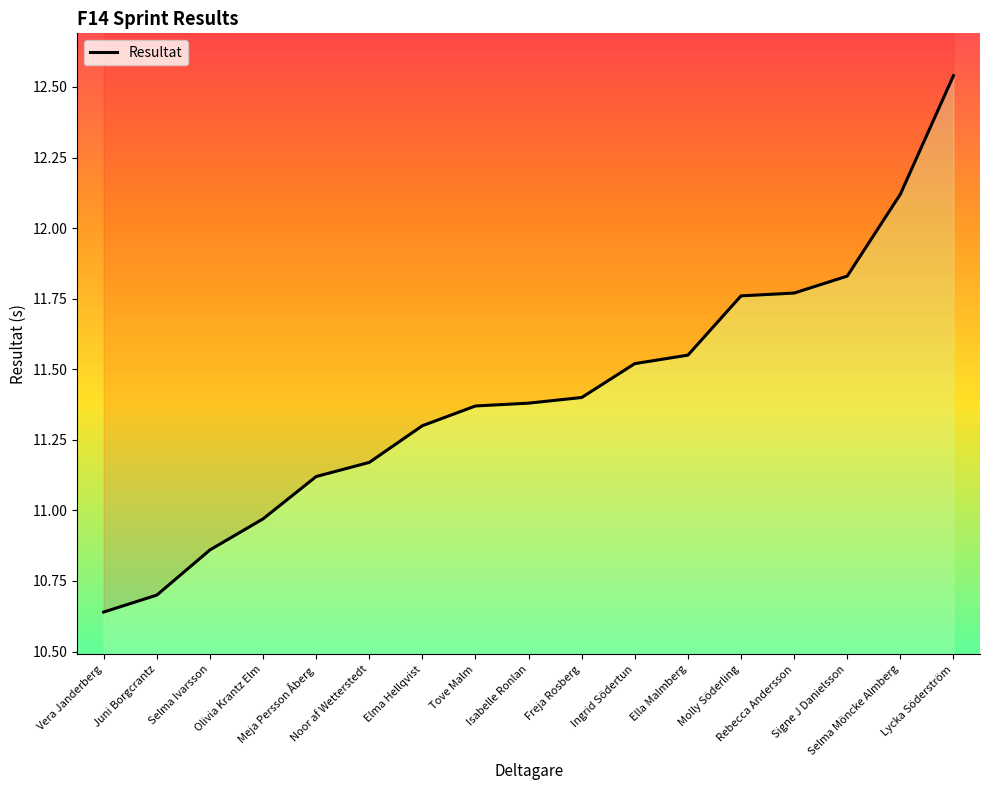

What is the sum of the values at Tove Malm and Isabelle Ronlan?

22.8